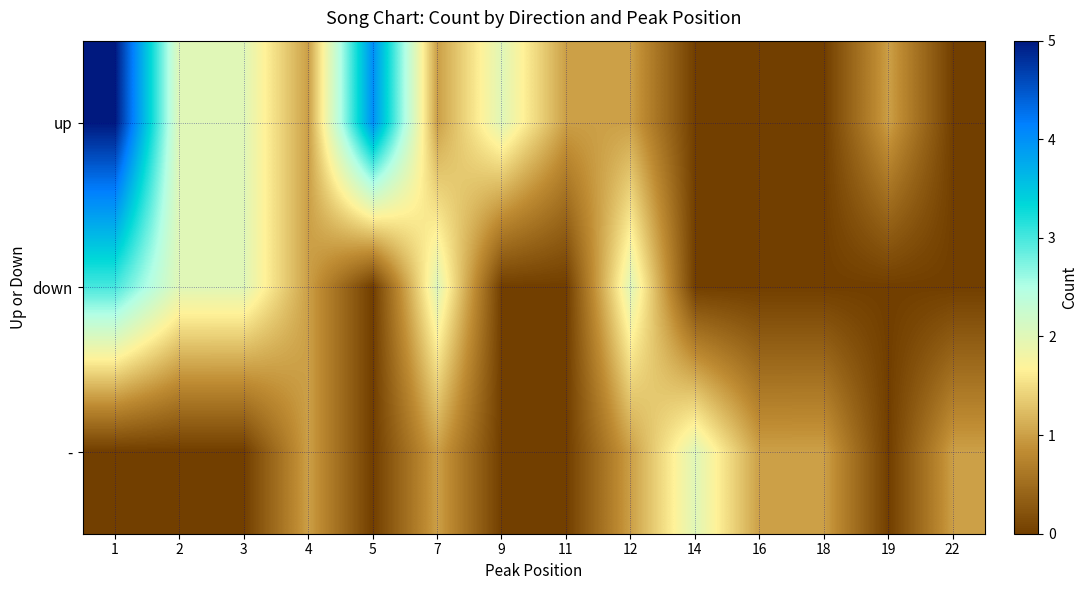

At which category does the chart reach its minimum across all series?

14